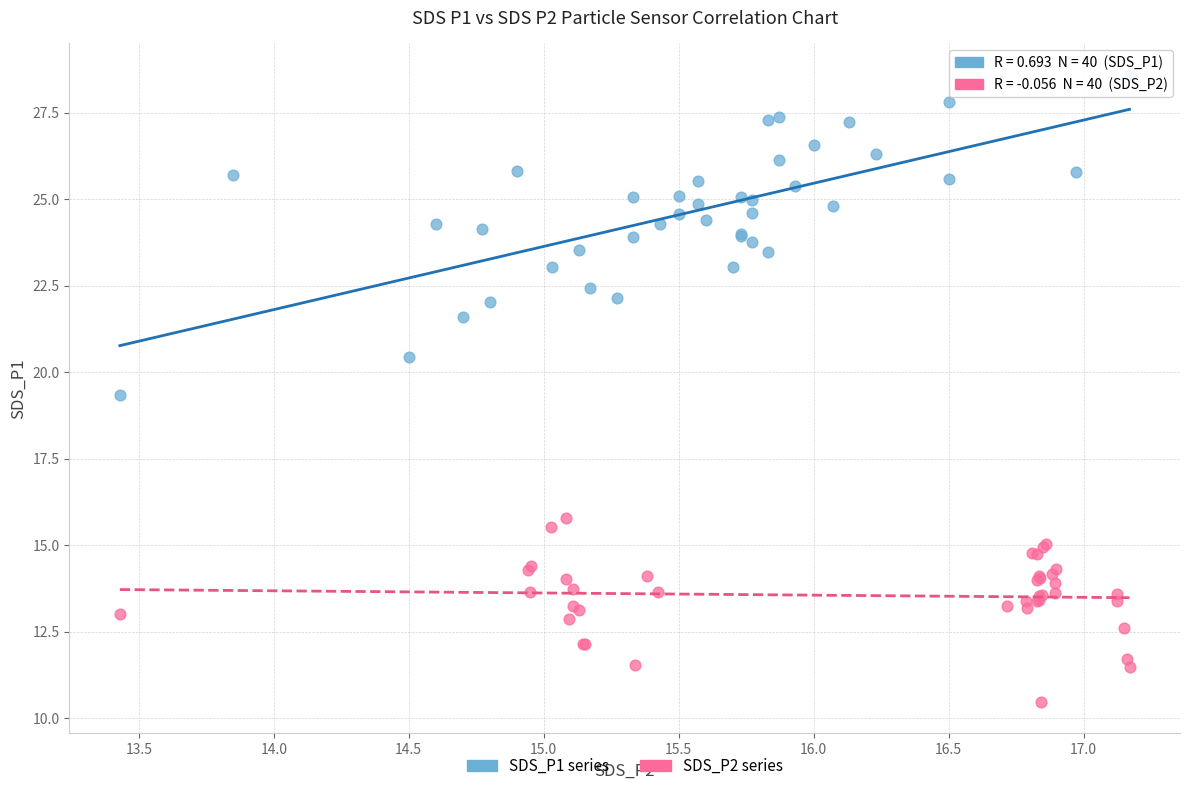

Which series has the largest Y range (max minus min)?

SDS_P1 series